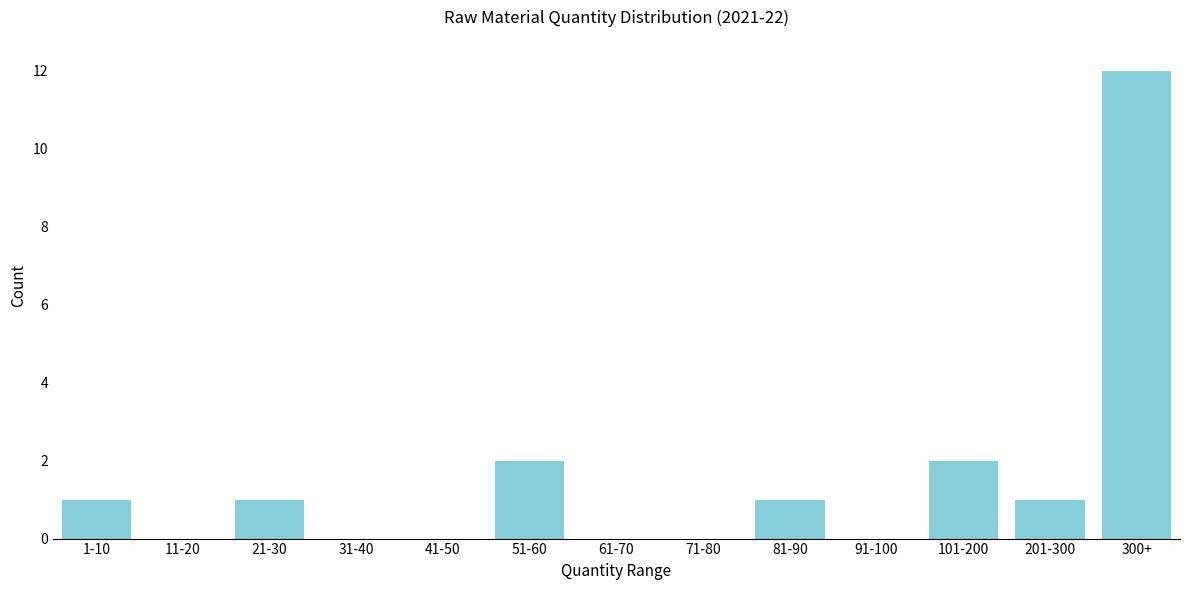

Reading left to right, transcribe all the data shown in this chart.

1-10=1	11-20=0	21-30=1	31-40=0	41-50=0	51-60=2	61-70=0	71-80=0	81-90=1	91-100=0	101-200=2	201-300=1	300+=12